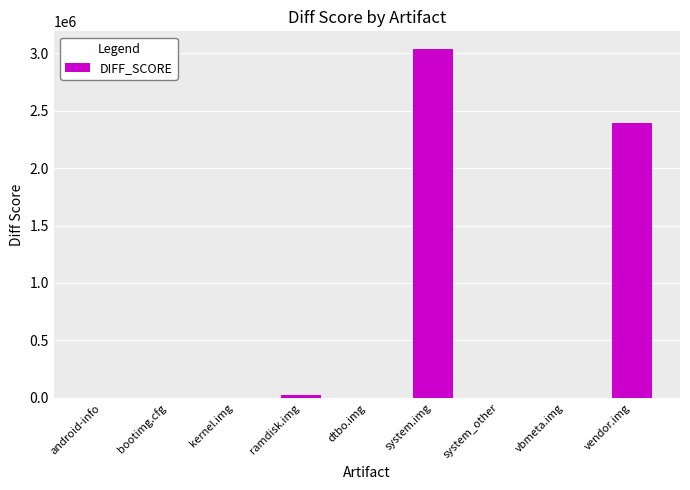

Where is the data nearest to the value 1518609?

vendor.img